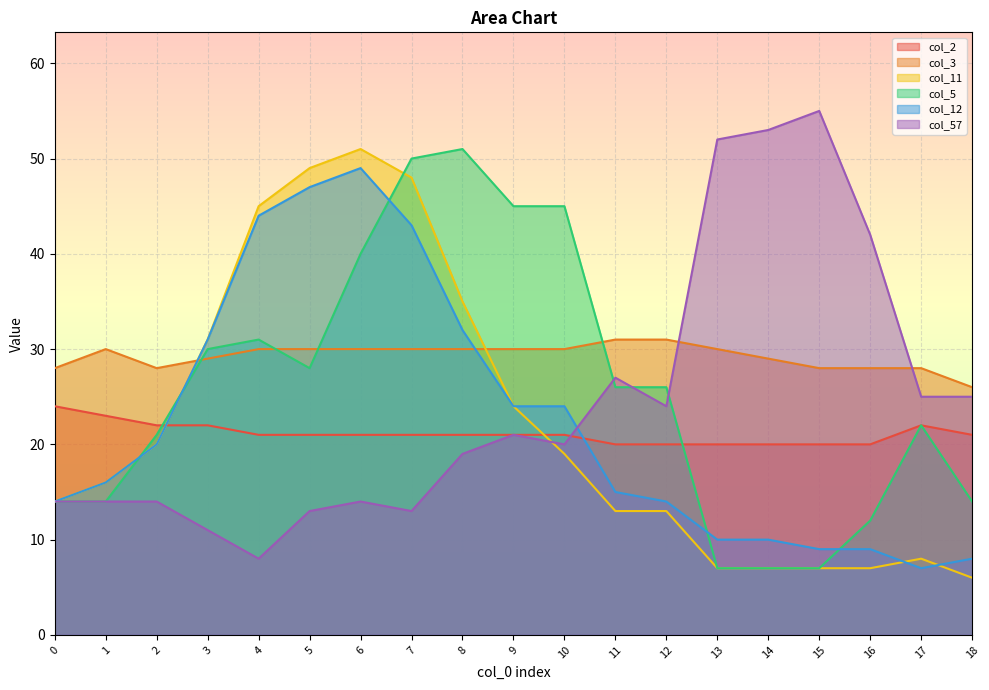

At 17, list the series in order from largest to smallest.

col_3, col_57, col_2, col_5, col_11, col_12